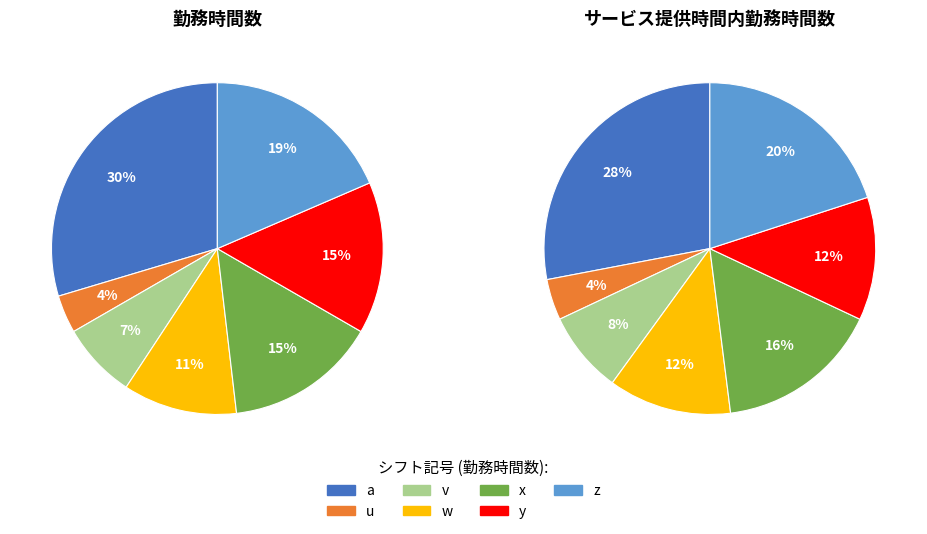

Is there any slice that represents more than half of the pie?

No